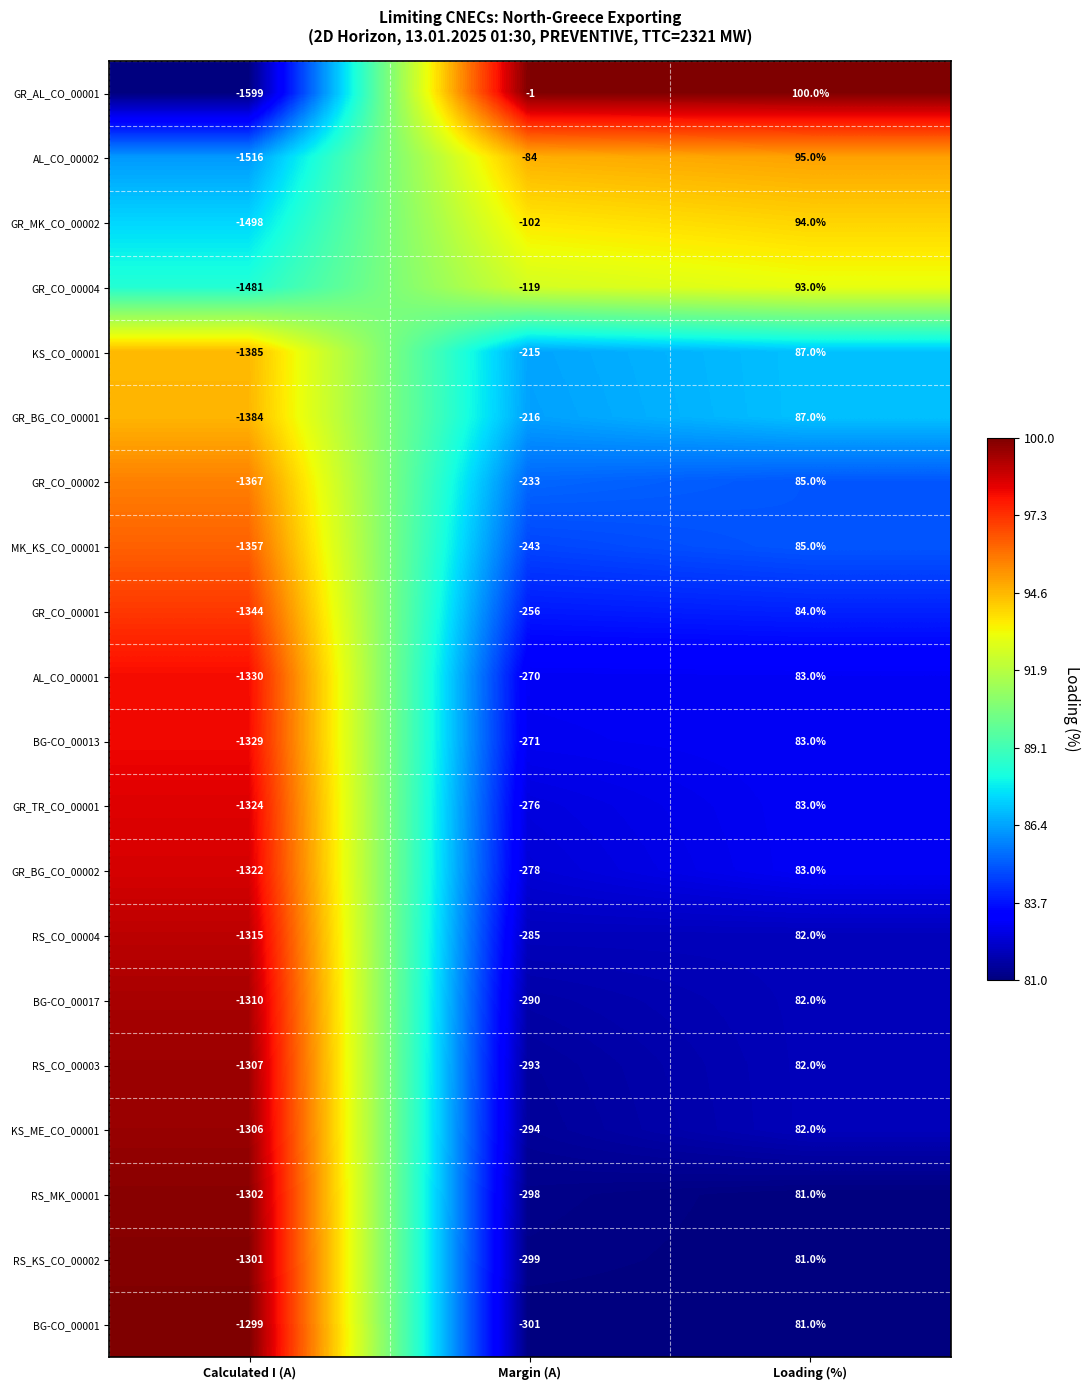

At which category is the sum across all series the highest?

Loading (%)